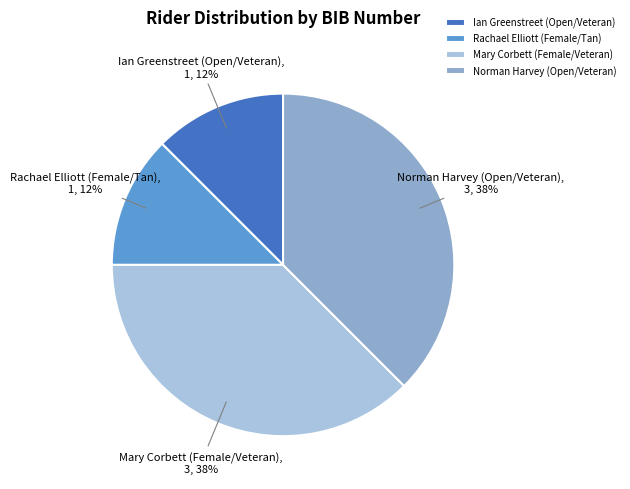

The Mary Corbett (Female/Veteran) slice represents 31% of the pie. True or false?

False